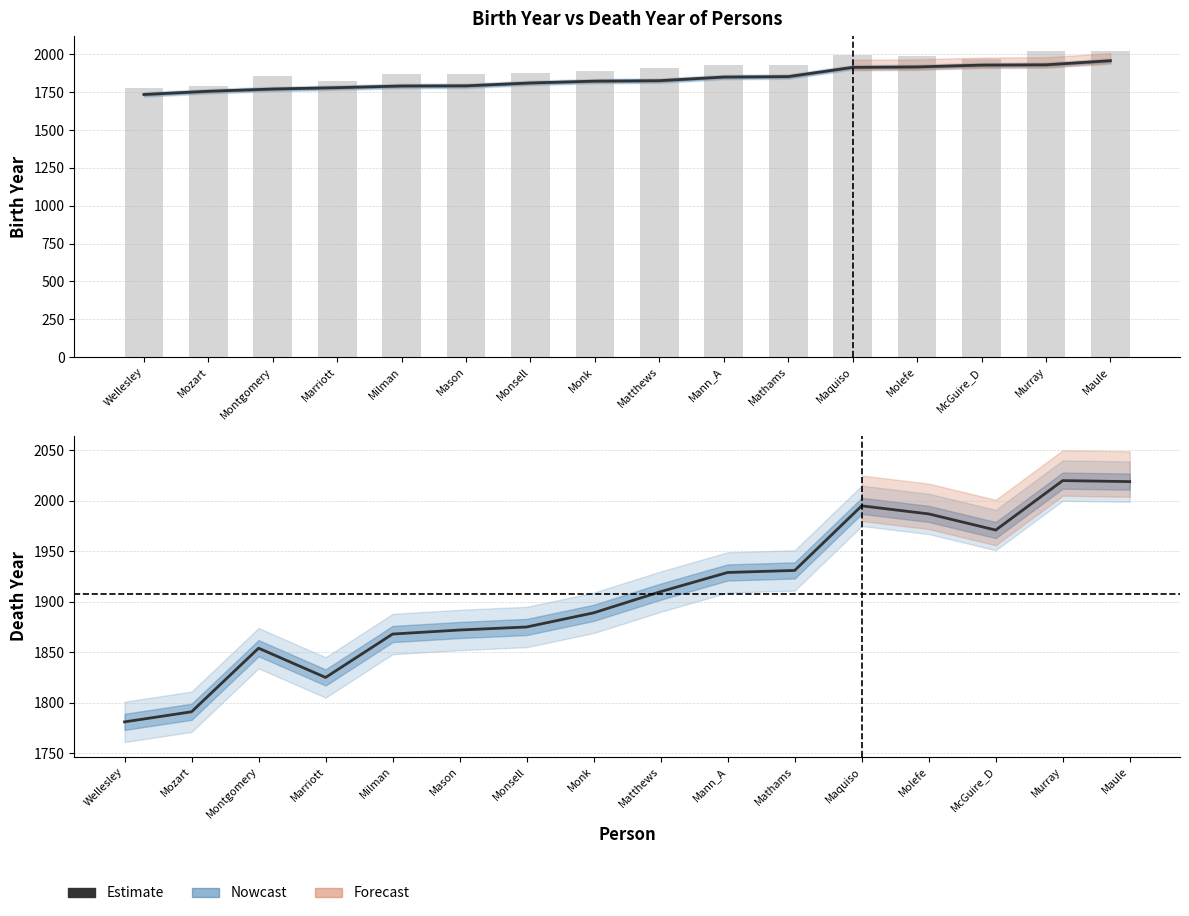

List the labels in order of personYear value, smallest first.

Wellesley, Mozart, Montgomery, Marriott, Milman, Mason, Monsell, Monk, Matthews, Mann_A, Mathams, Maquiso, Molefe, McGuire_D, Murray, Maule